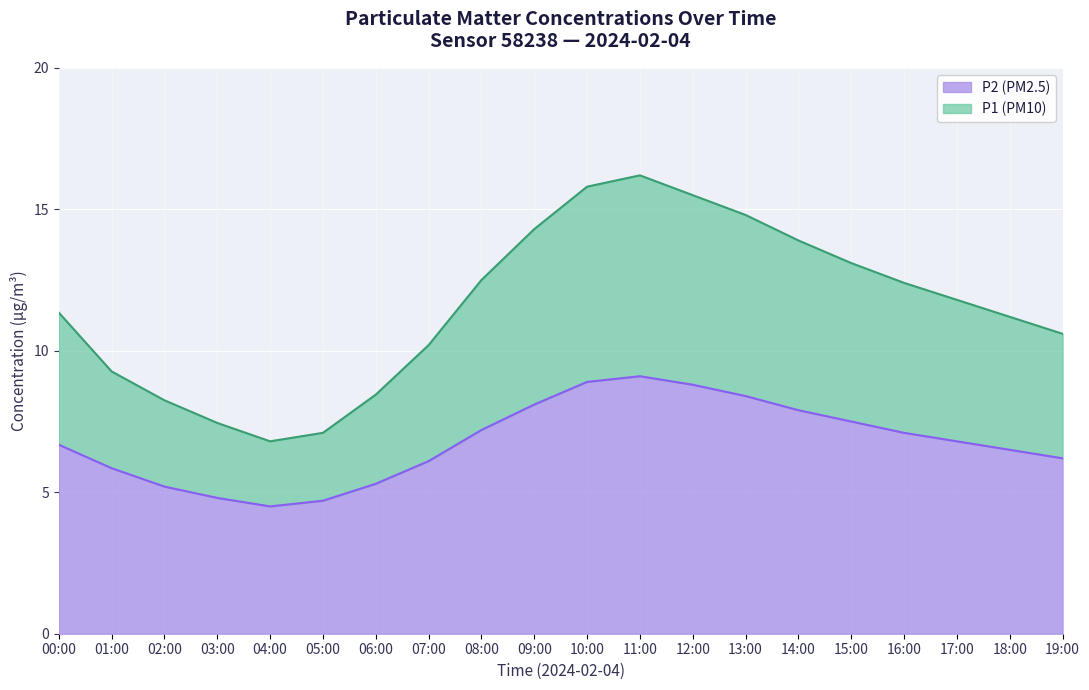

In P1, how many points are higher than both neighbors (excluding endpoints)?

1